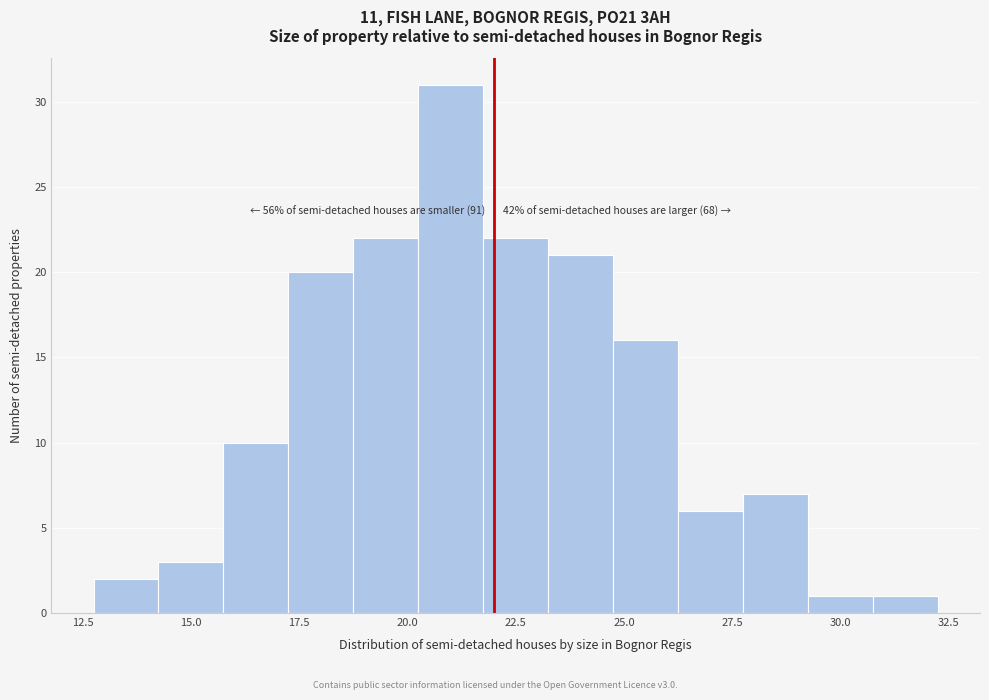

Read against the x-axis, roughly where is the centre of the tallest bar?

21.0